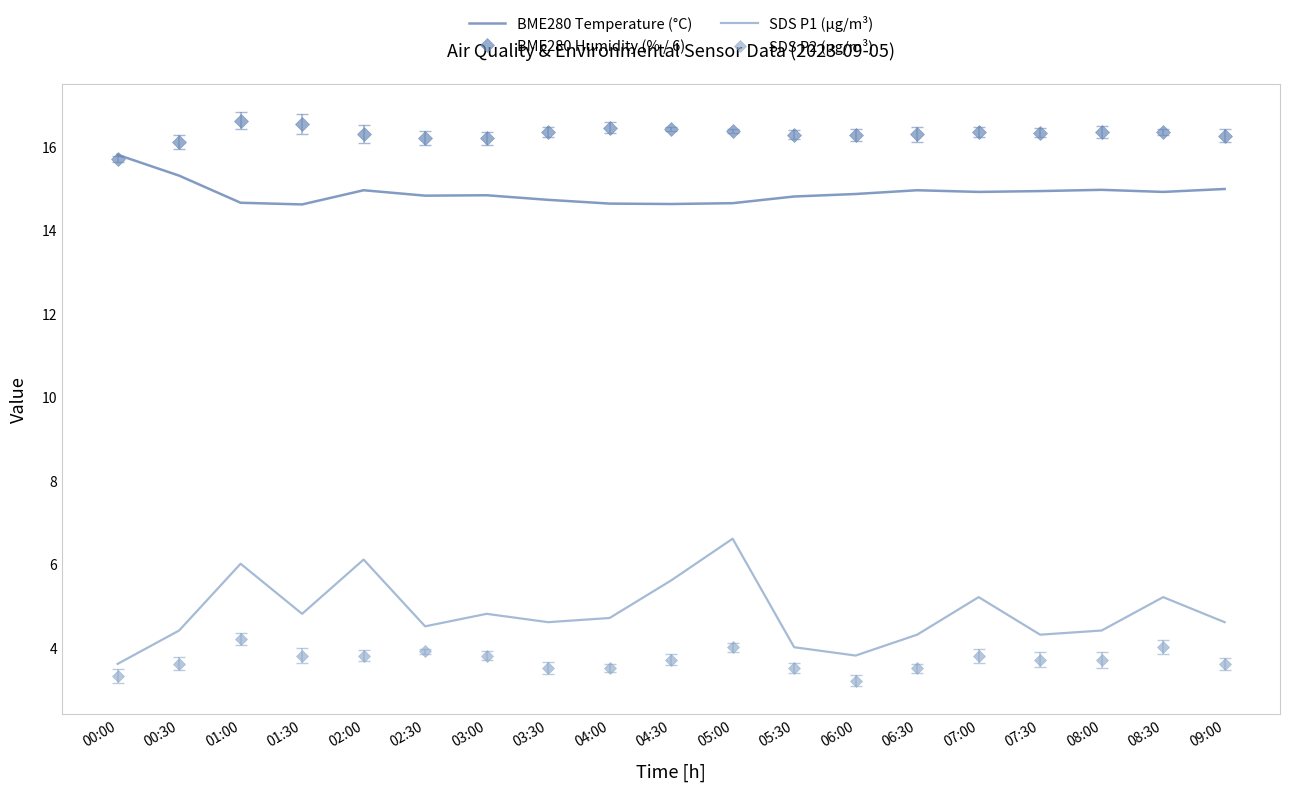

Is the value of SDS P2 (µg/m³) at 07:00 greater than the value of SDS P1 (µg/m³) at 05:30?

No